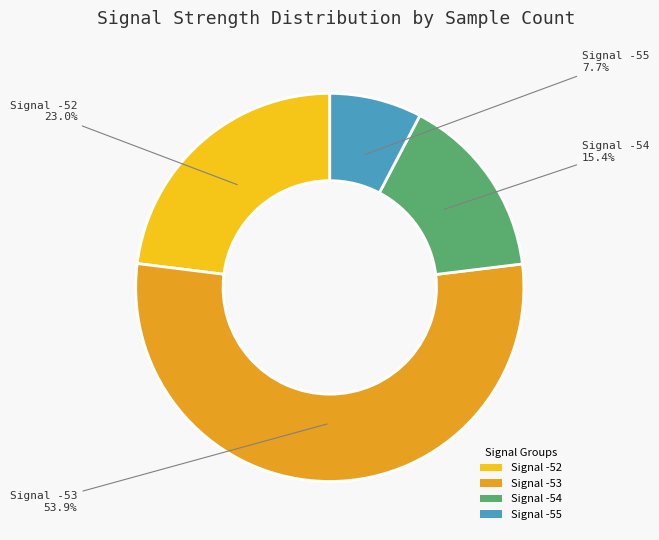

Which slice is the smallest?

Signal -55